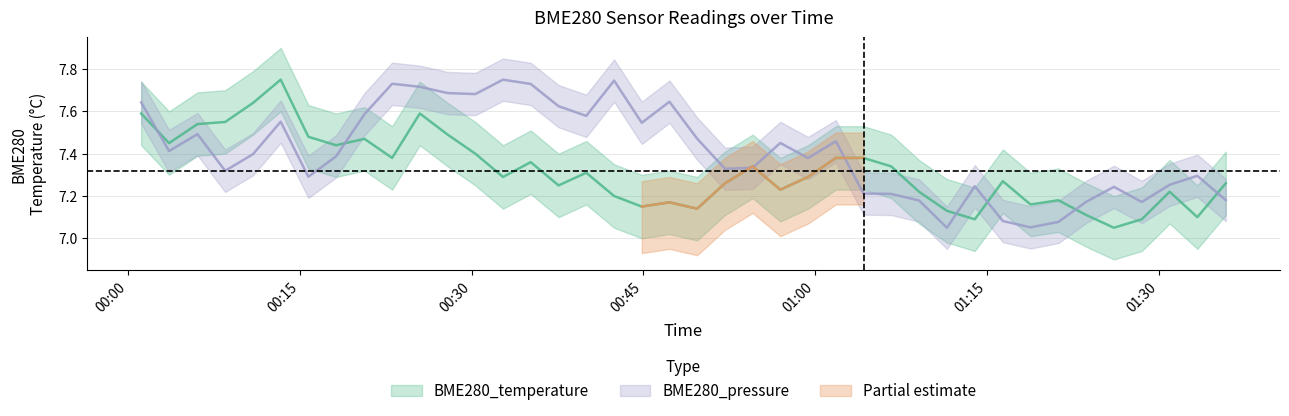

Does the chart display data point markers on the line(s)?

No